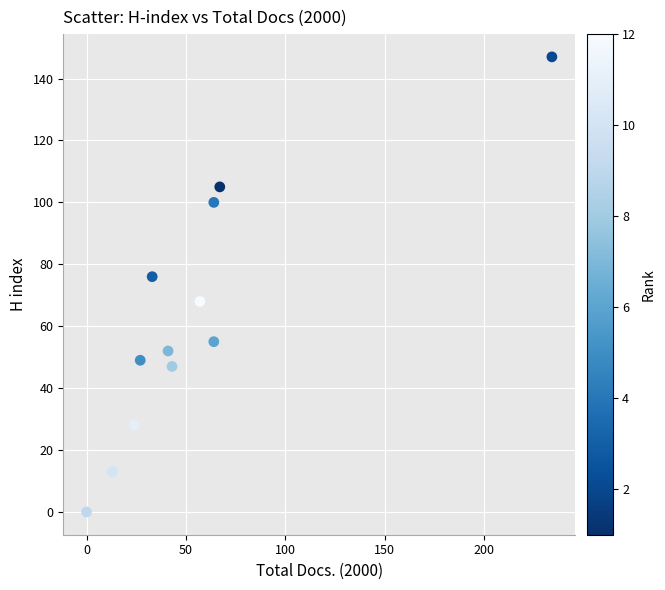

What is the average Y value?

62